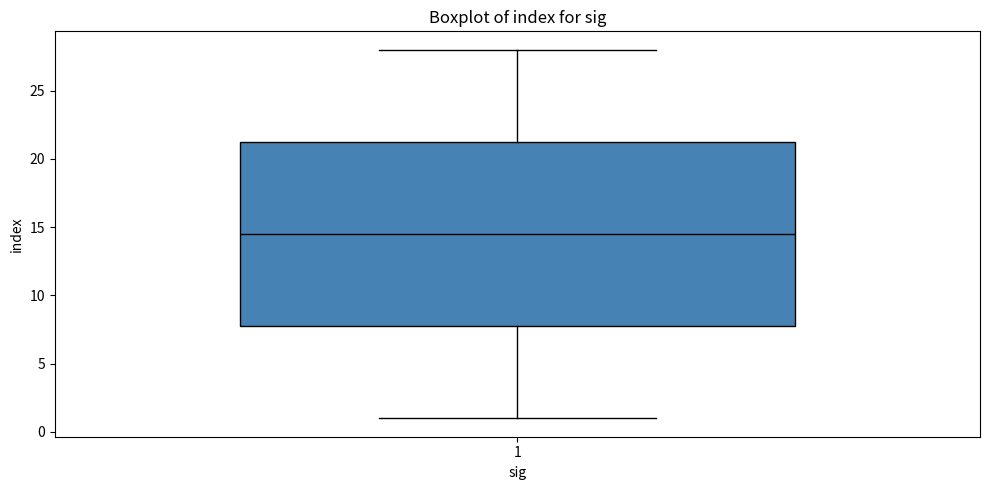

Read this box plot against the y-axis: the position of the median line, the range covered by the box, and the ends of both whiskers. The values are not printed on the chart, so give them approximately, as read against the axis.

median 14.5, box 8.0 to 21.5, whiskers 1.0 to 28.0